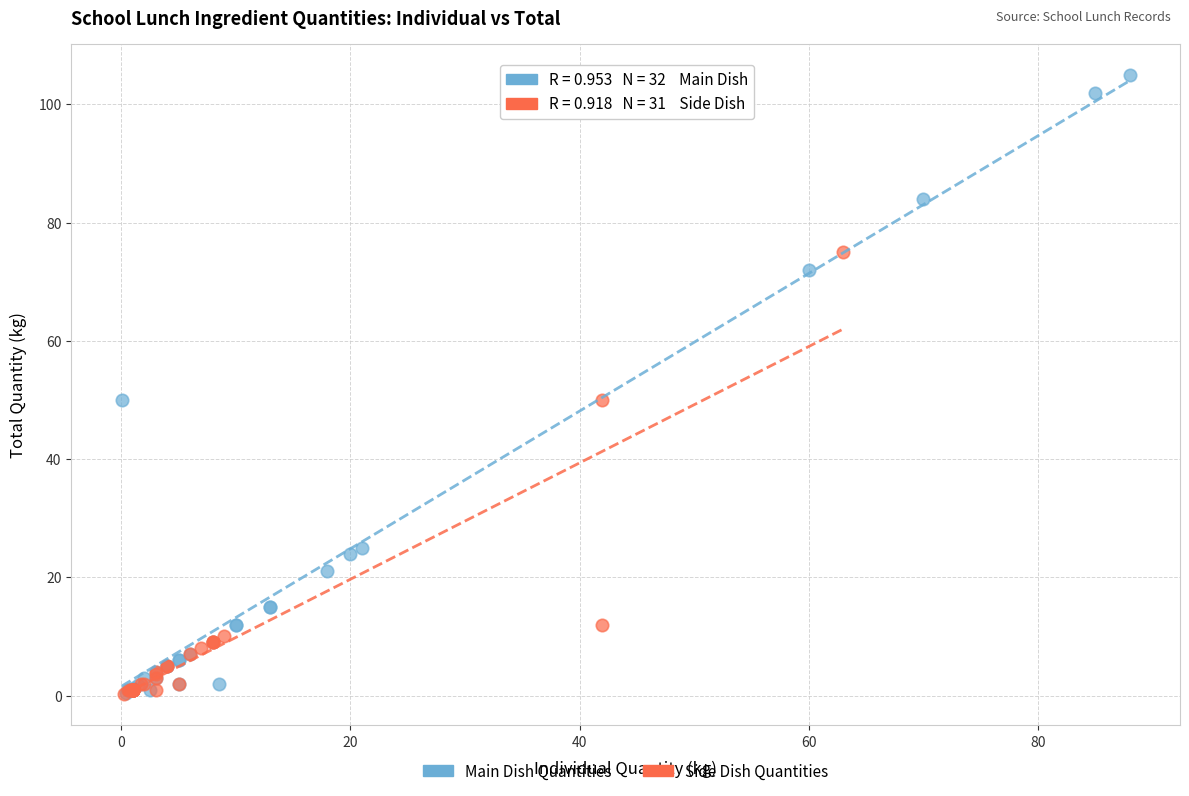

Which series contains the highest Y value?

Main Dish Quantities